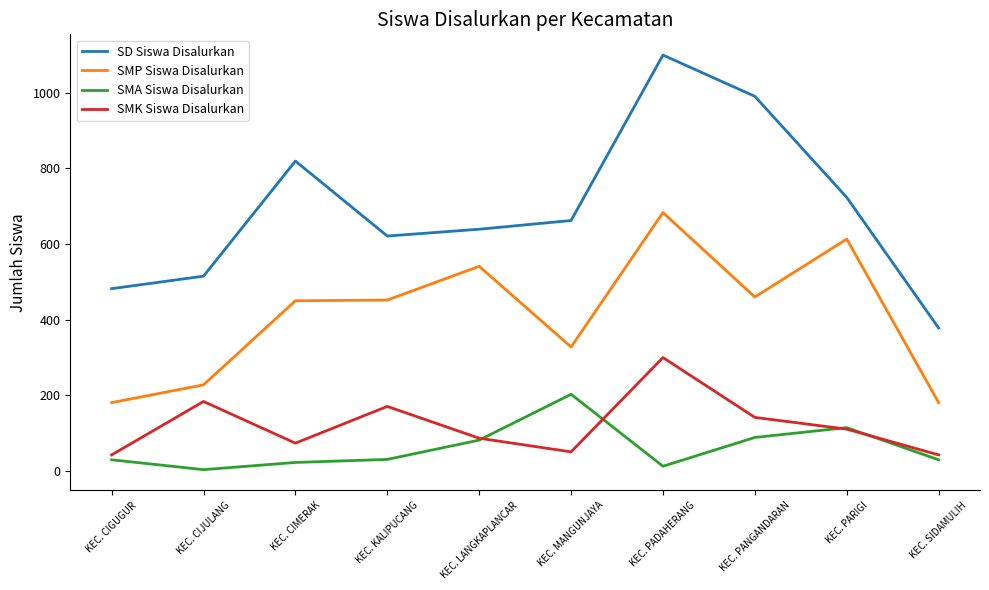

What is the average value of the SMK Siswa Disalurkan series?

121